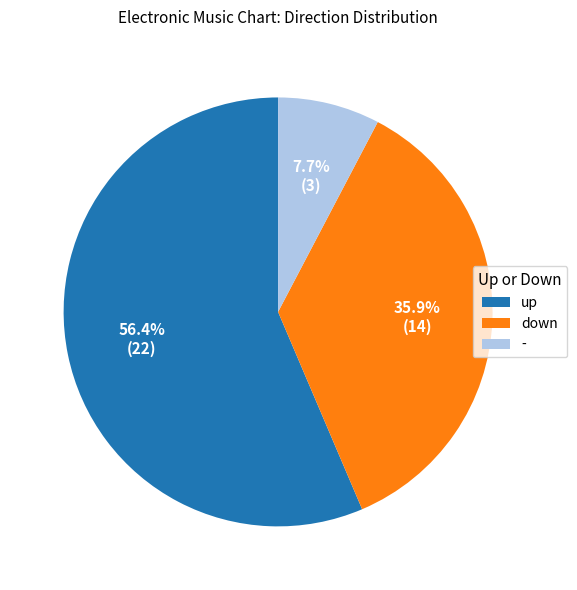

Is the sum of down and - greater than half?

No